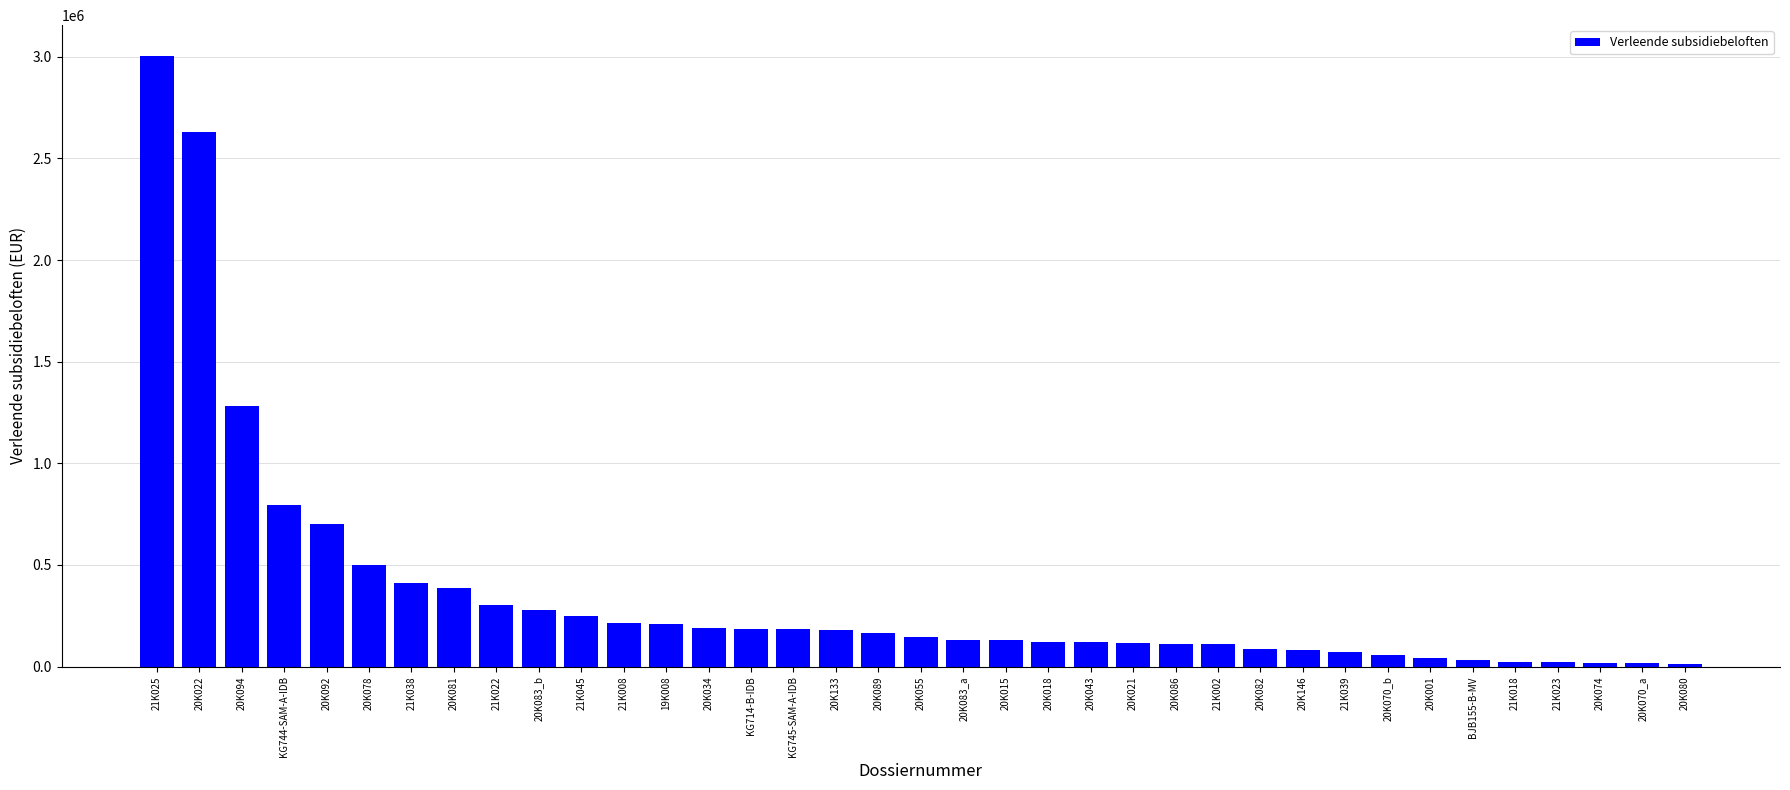

What is the difference between the values at 20K018 and 20K034?

68246.9